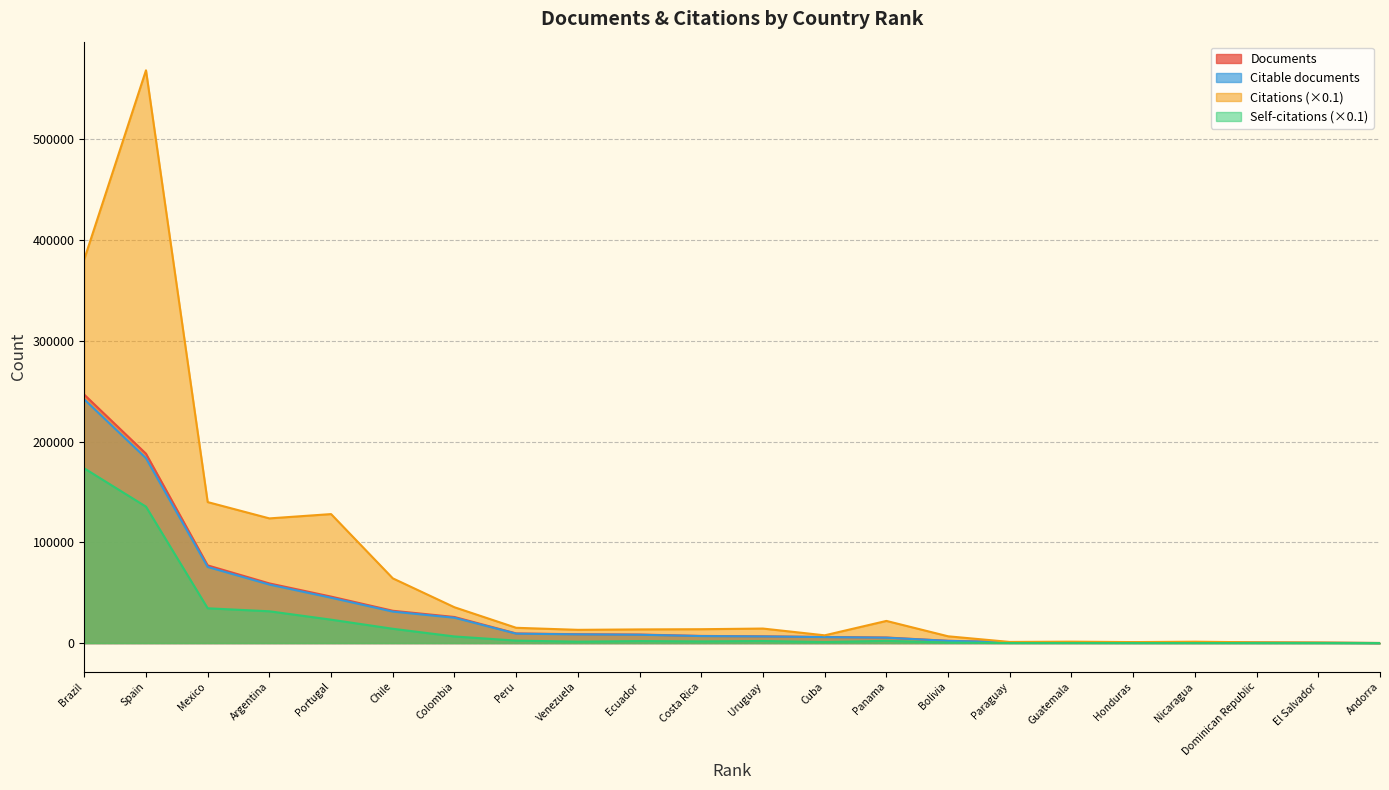

What position from the right is Honduras?

5